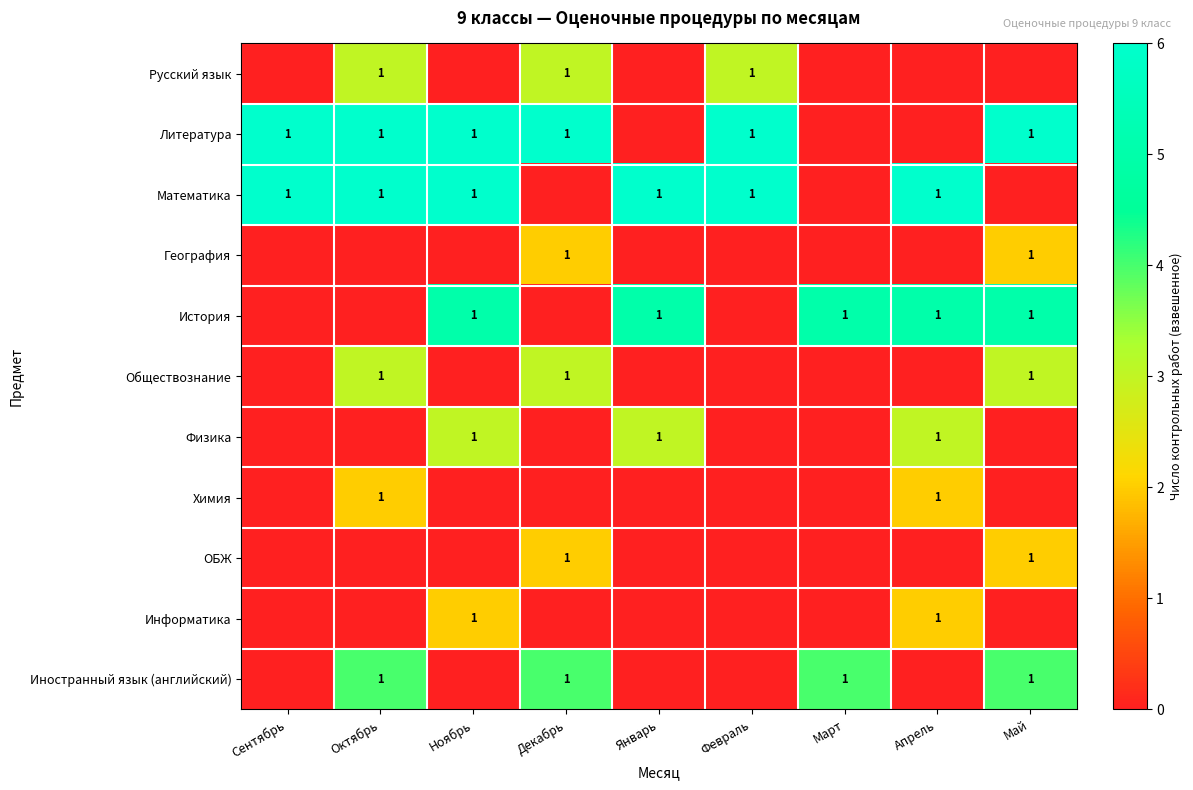

At which category does the chart reach its minimum across all series?

Сентябрь